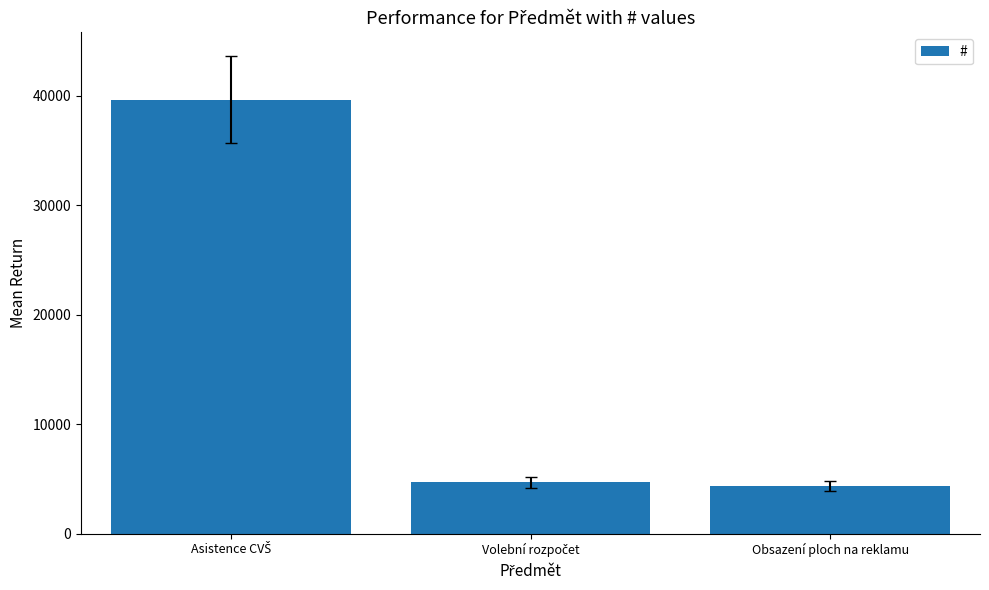

Reading left to right, what are all the values shown in this chart?

39647	4667	4337